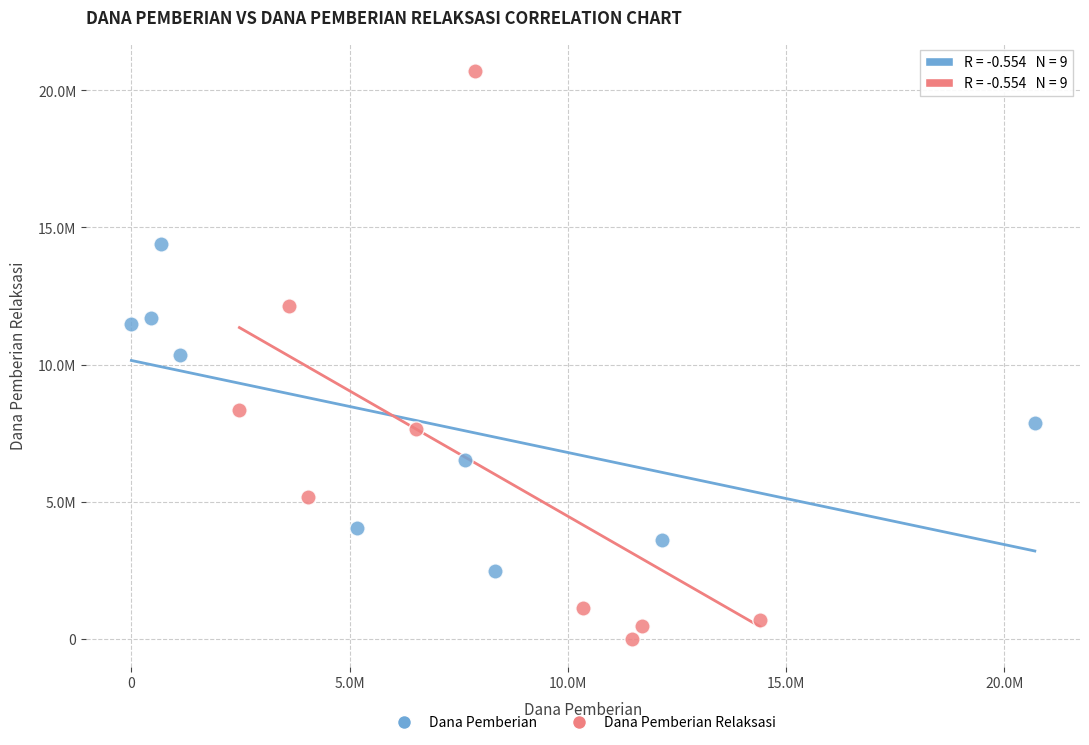

Which series has the largest Y range (max minus min)?

Dana Pemberian Relaksasi